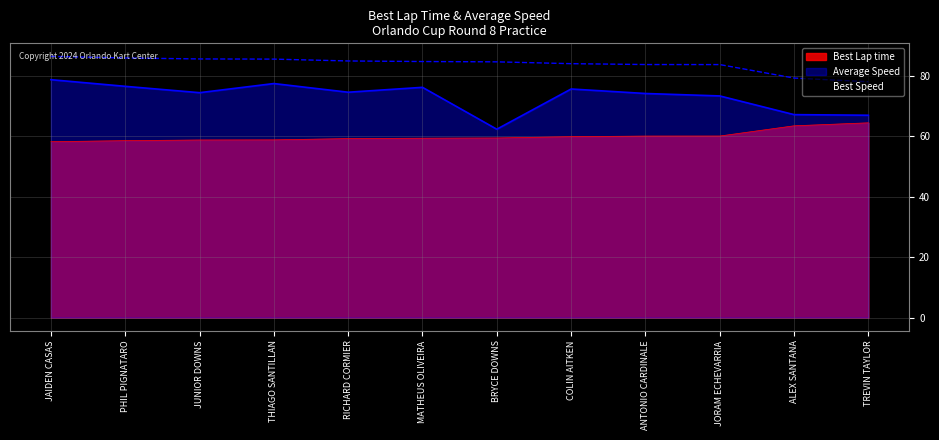

What is the total value across all series at TREVIN TAYLOR?

209.7